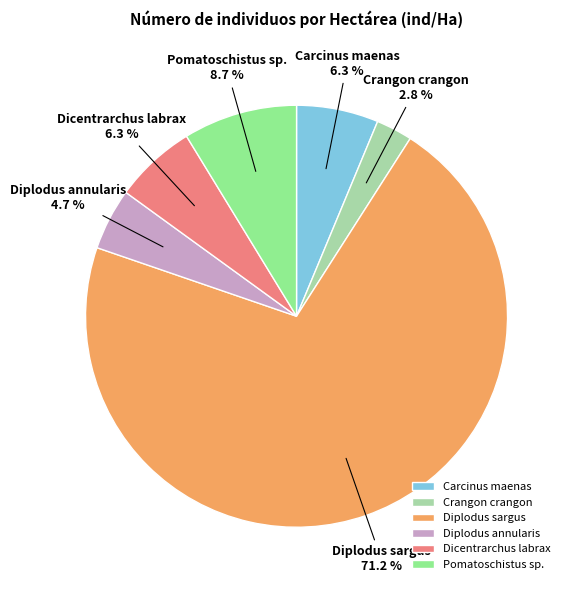

Is there any slice that represents more than half of the pie?

Yes